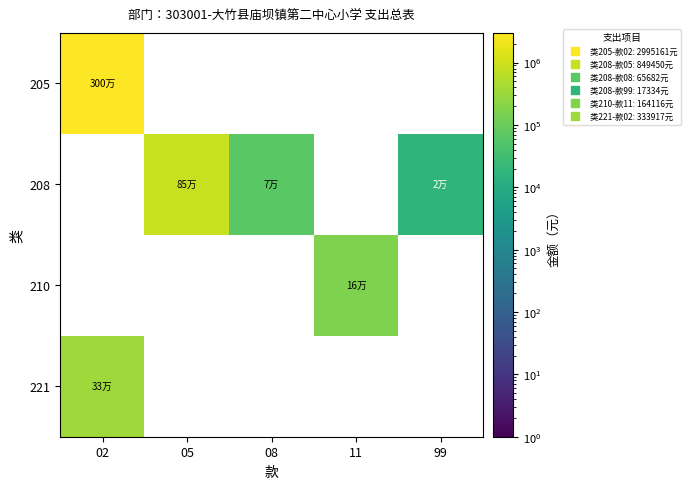

What is the total value across all series at 11?

164116.0